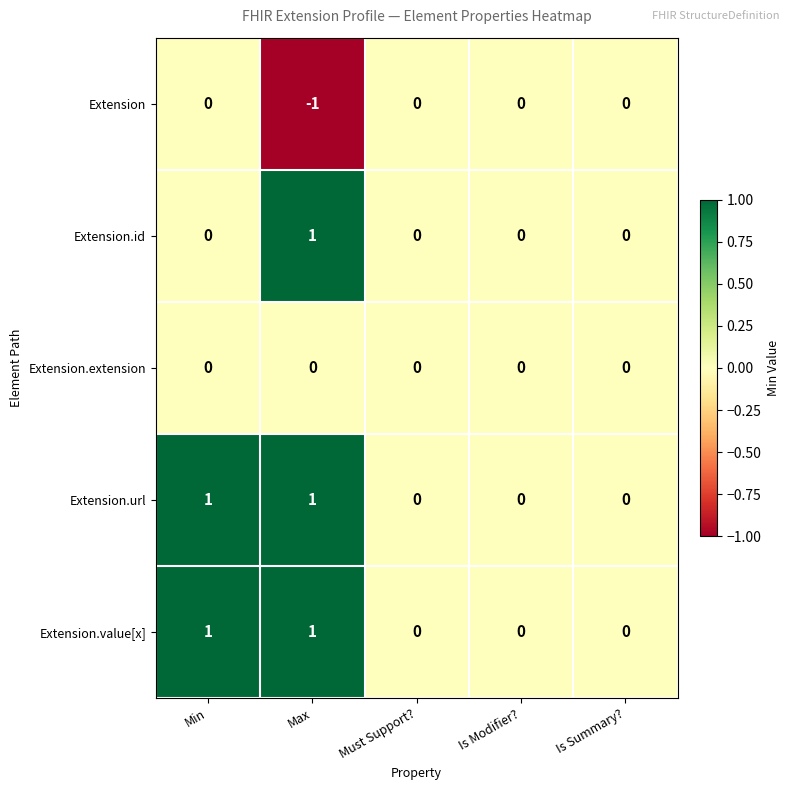

Which category has the lowest value across all series?

Max